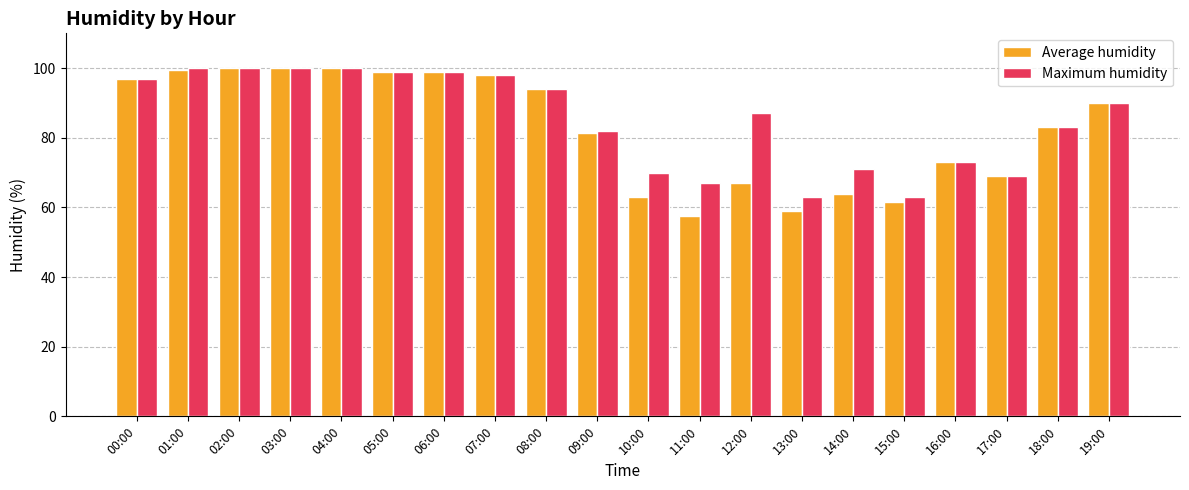

What is the label of the 4th bar from the left?

03:00